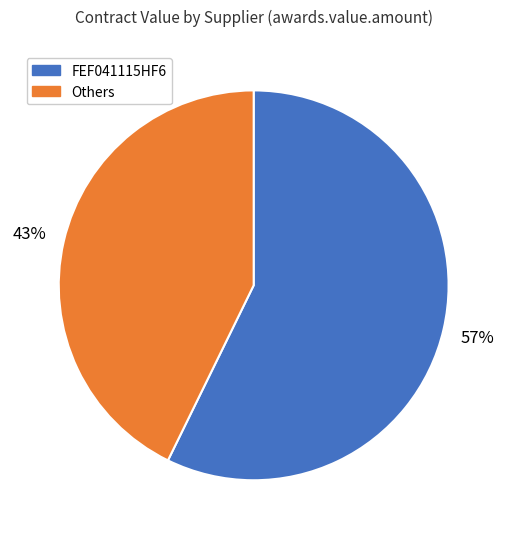

Count the number of slices in the pie.

2